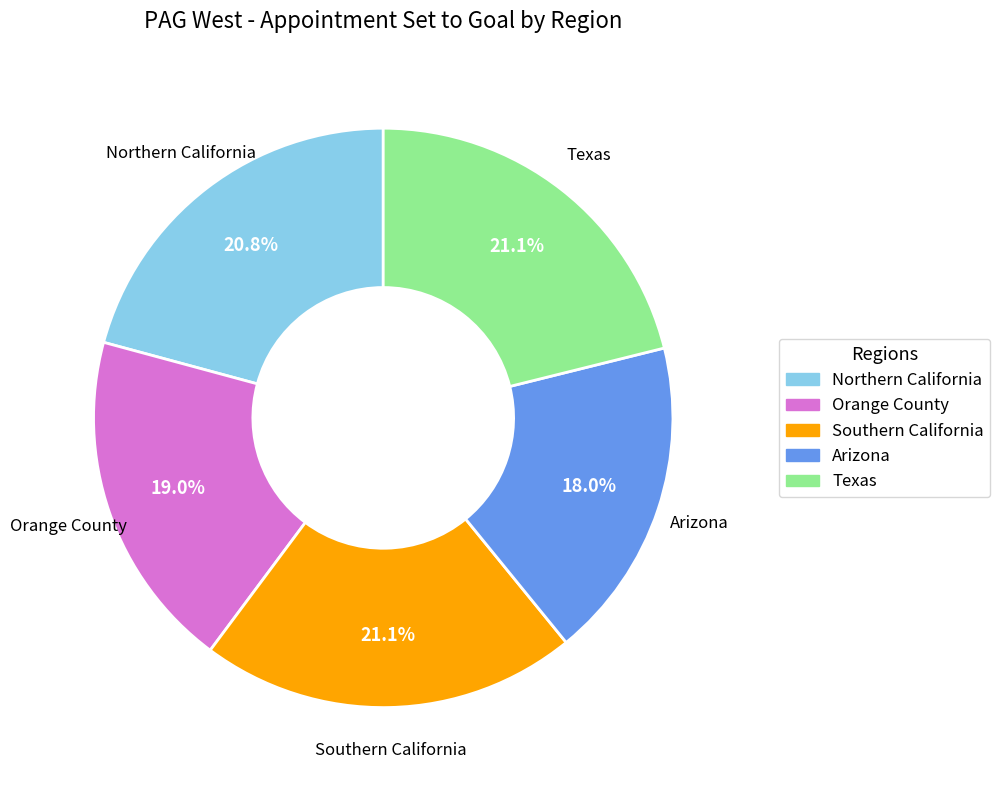

What percentage is the Texas slice, to the nearest percent?

21%